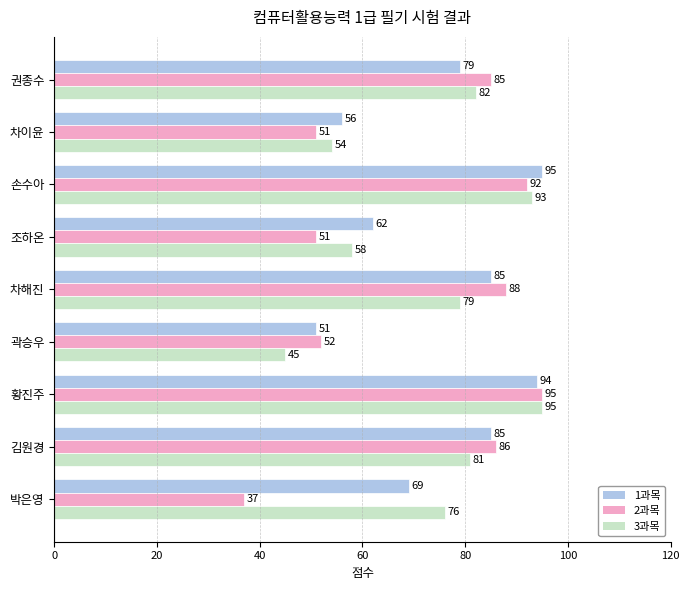

What is the difference between the maximum and second lowest values in the 3과목 series?

41